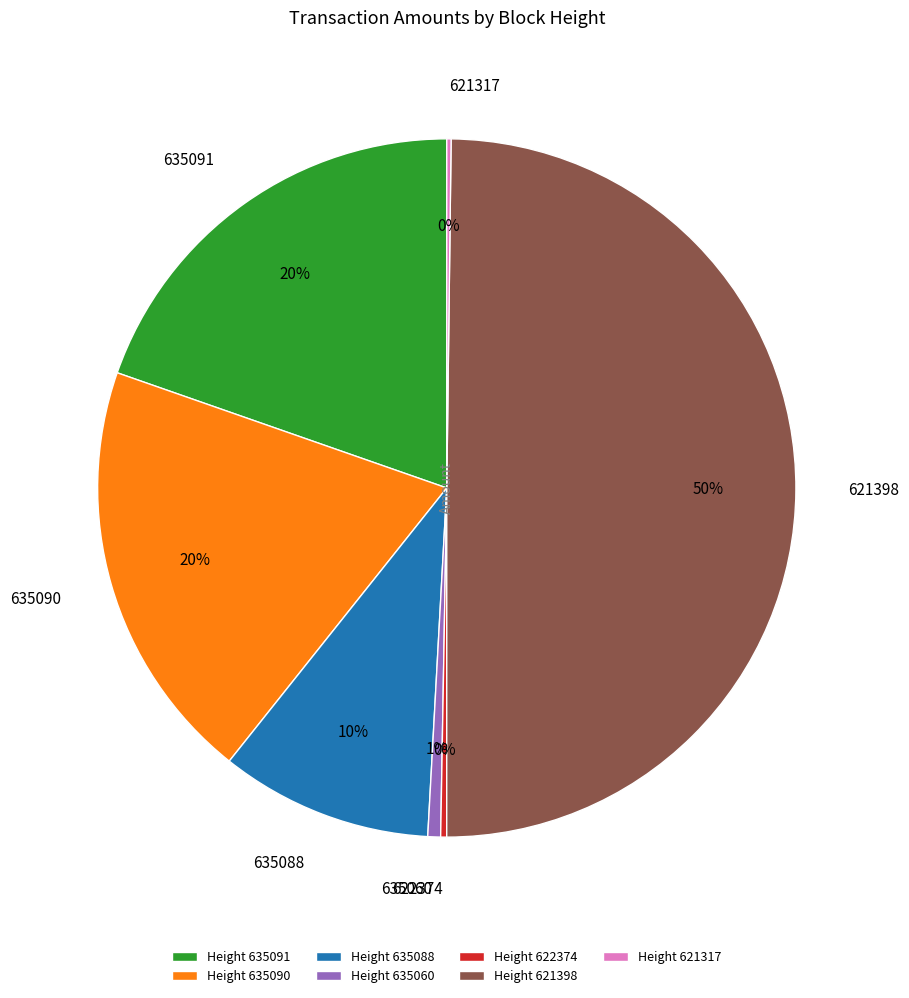

Do 635090 and 635088 together represent more than half of the pie?

No